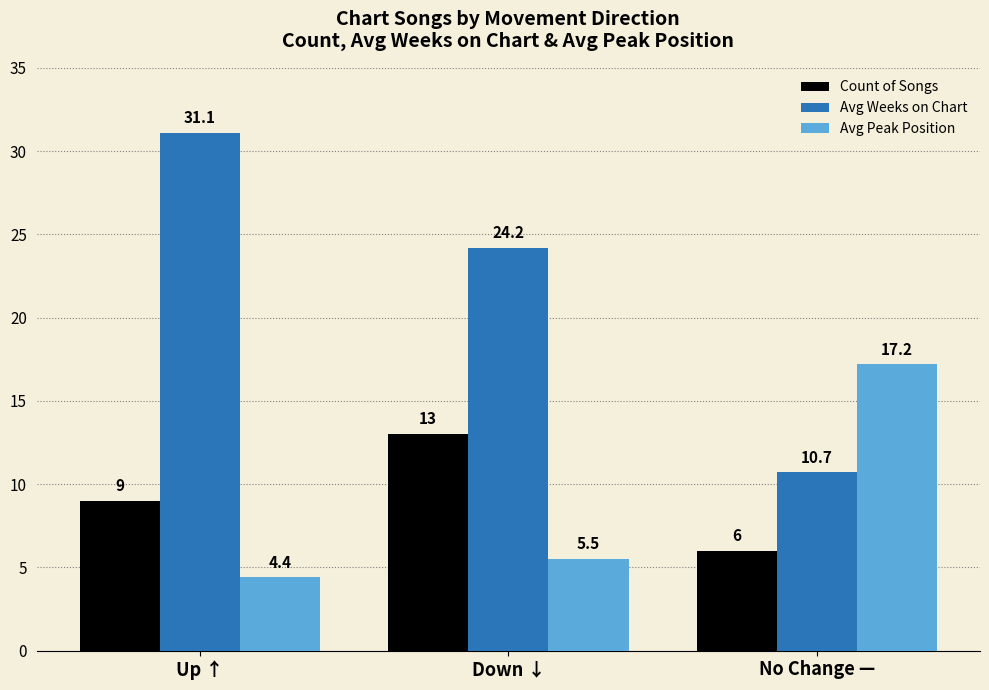

How many bars are there in total?

9